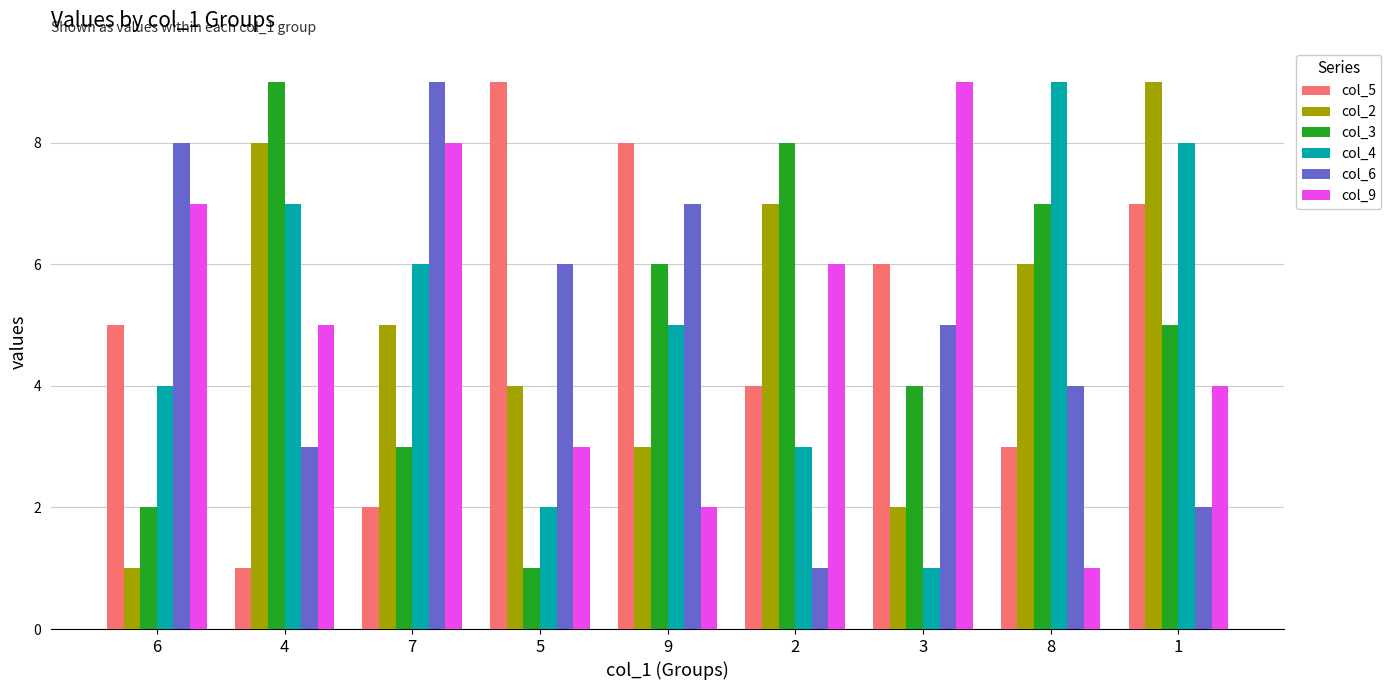

Count the number of data series in this chart.

6